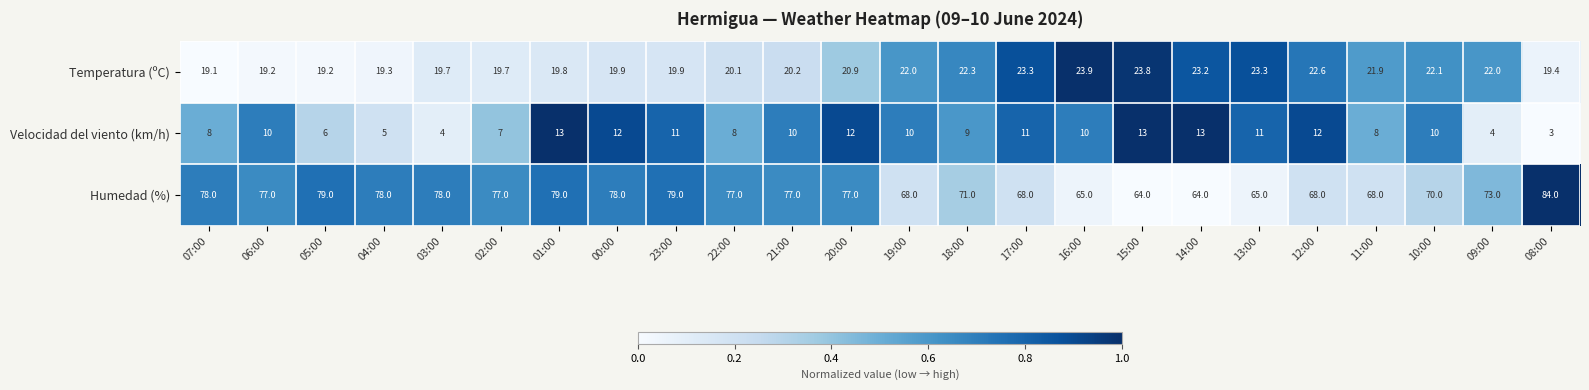

What is the difference between the second highest and minimum values in the Temperatura (ºC) series?

4.7